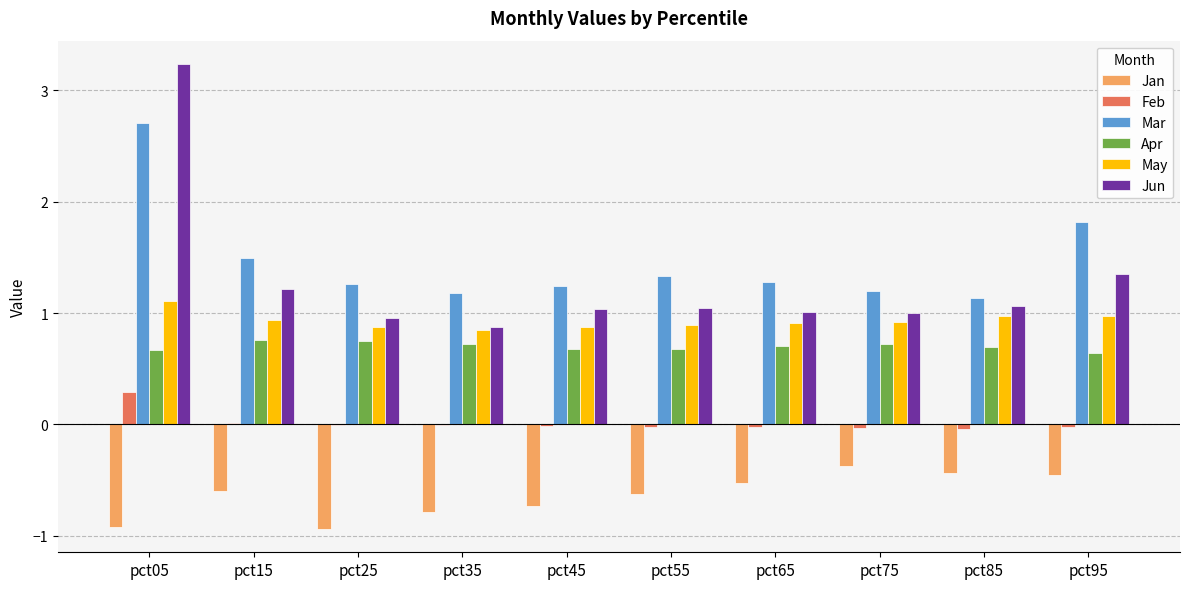

What is the approximate value of Jan at pct05?

-0.9